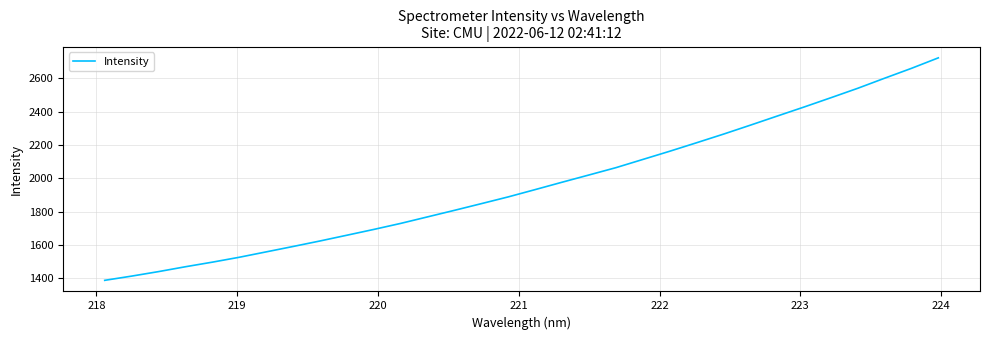

What is the greatest value displayed?

2723.3